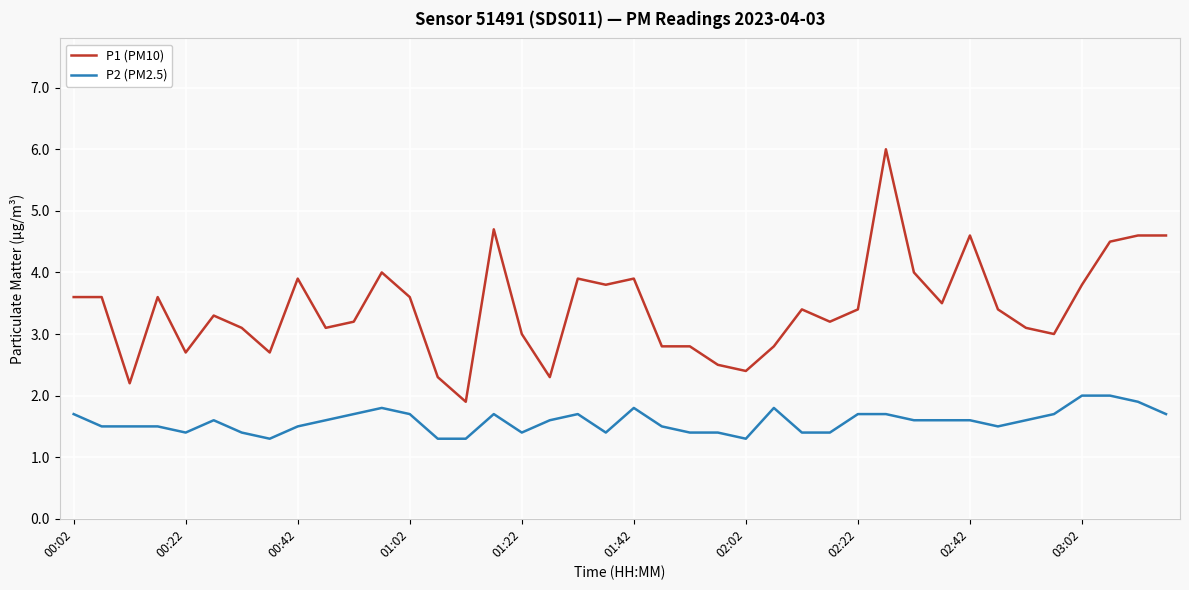

How many categories are shown in the chart?

40